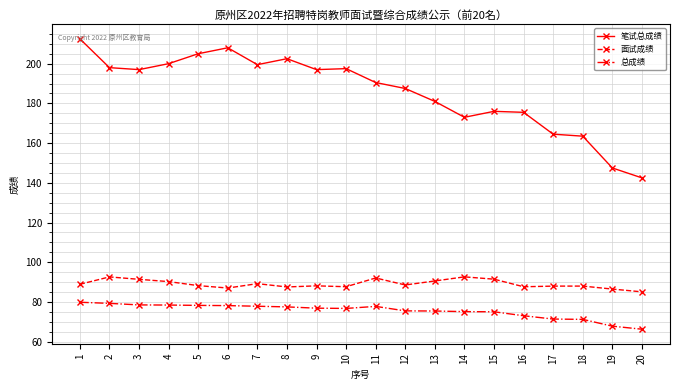

What is the difference between the maximum and minimum values in the 总成绩 series?

13.6